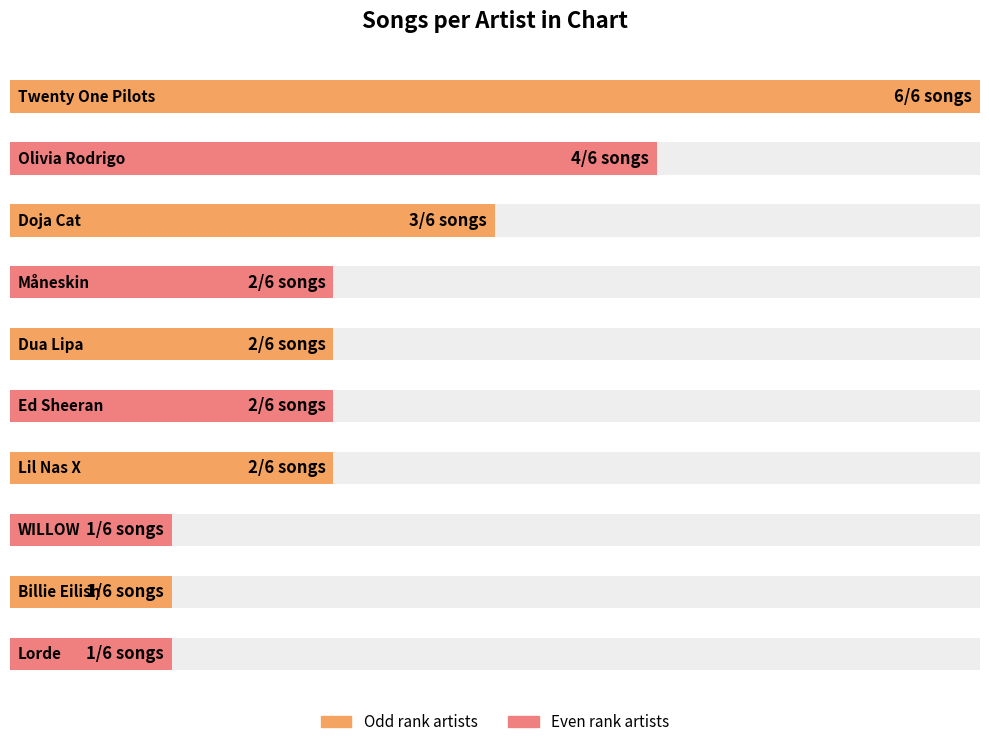

List the labels in order of value, smallest first.

WILLOW, Billie Eilish, Lorde, Måneskin, Dua Lipa, Ed Sheeran, Lil Nas X, Doja Cat, Olivia Rodrigo, Twenty One Pilots